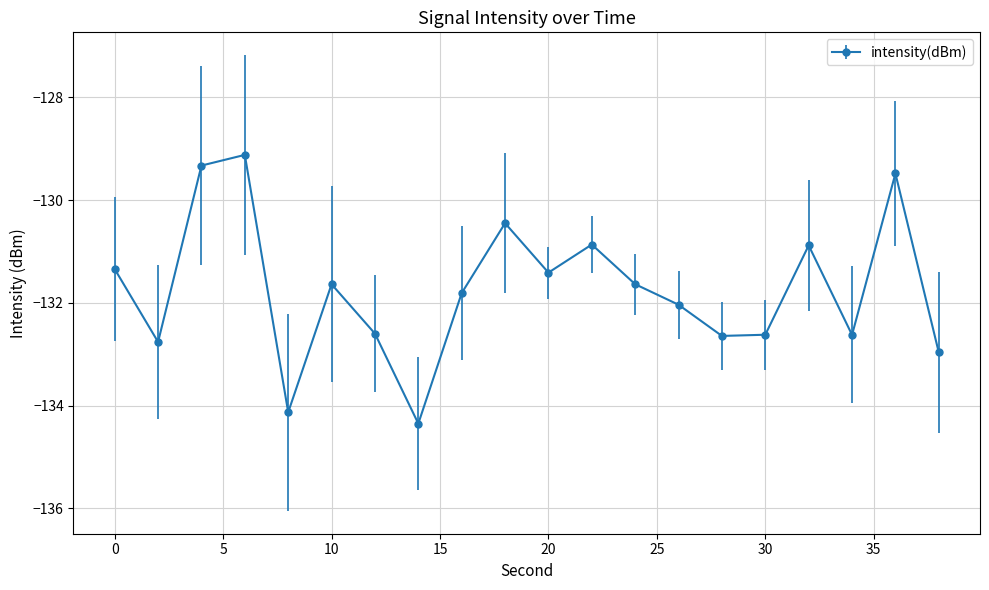

What is the maximum value shown in the chart?

-129.1